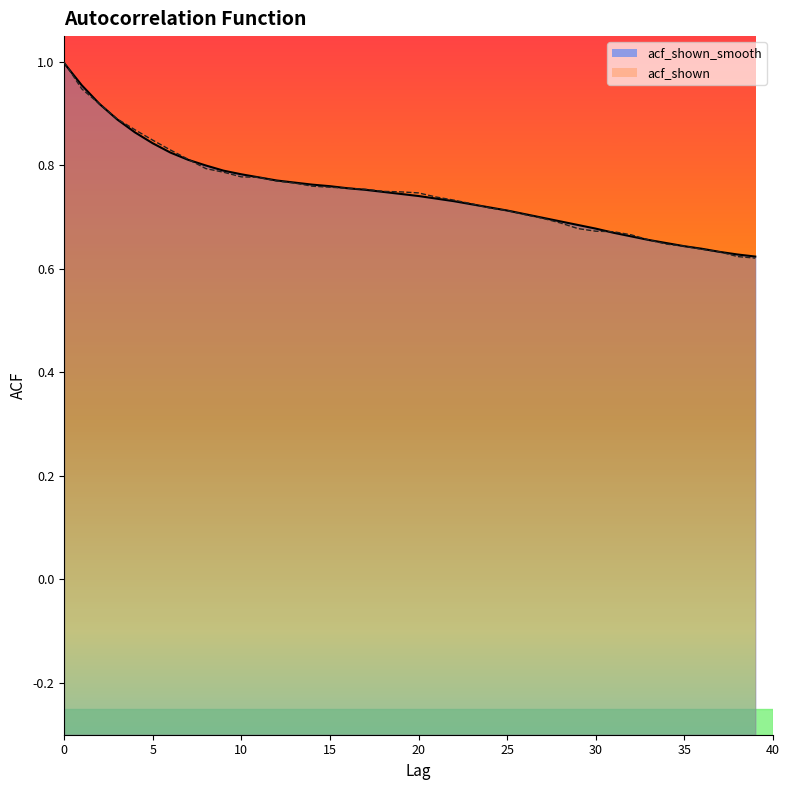

Does the chart display data point markers on the line(s)?

No